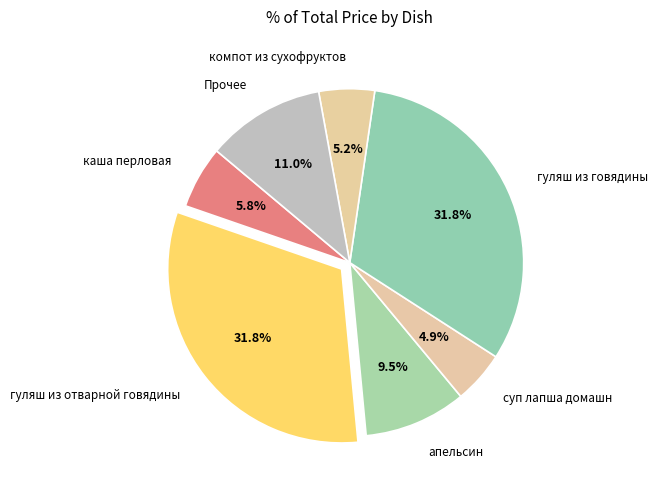

How much of the chart is everything except каша перловая?

94.2%